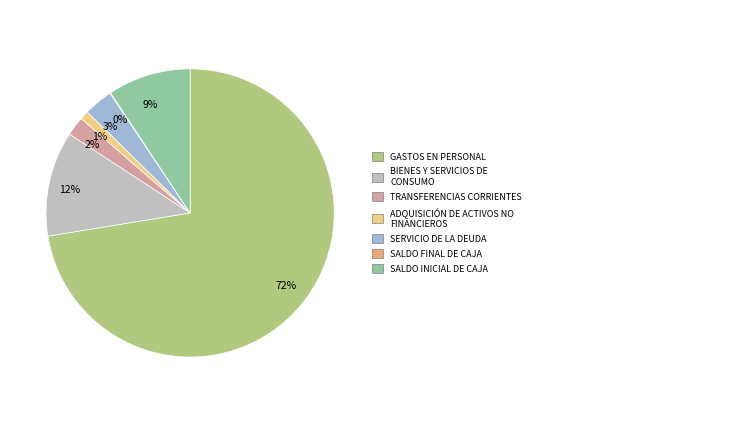

To the nearest percent, what is the average slice percentage?

14%